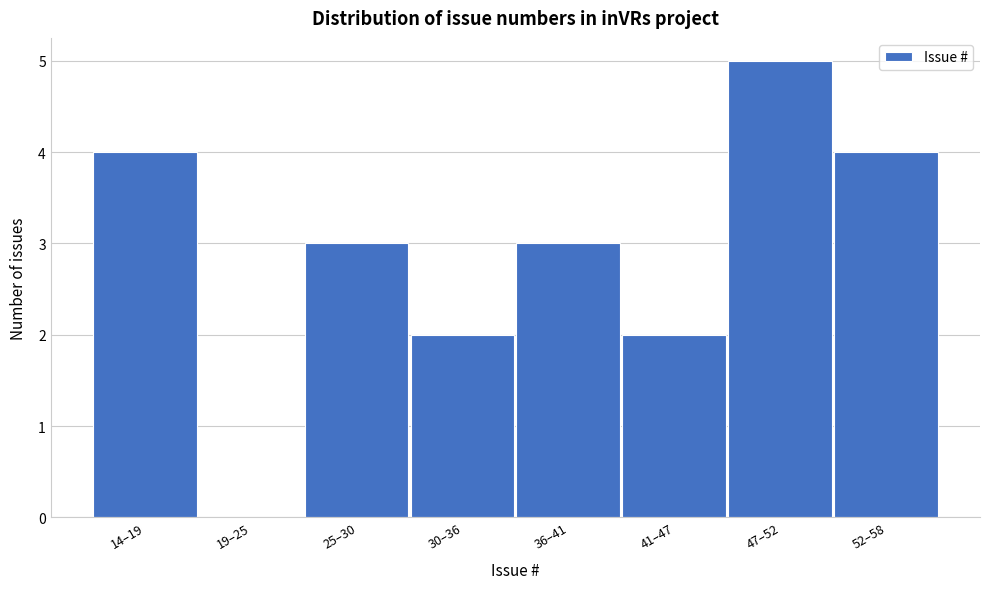

Reading right to left, transcribe all the data shown in this chart.

52–58=4	47–52=5	41–47=2	36–41=3	30–36=2	25–30=3	19–25=0	14–19=4